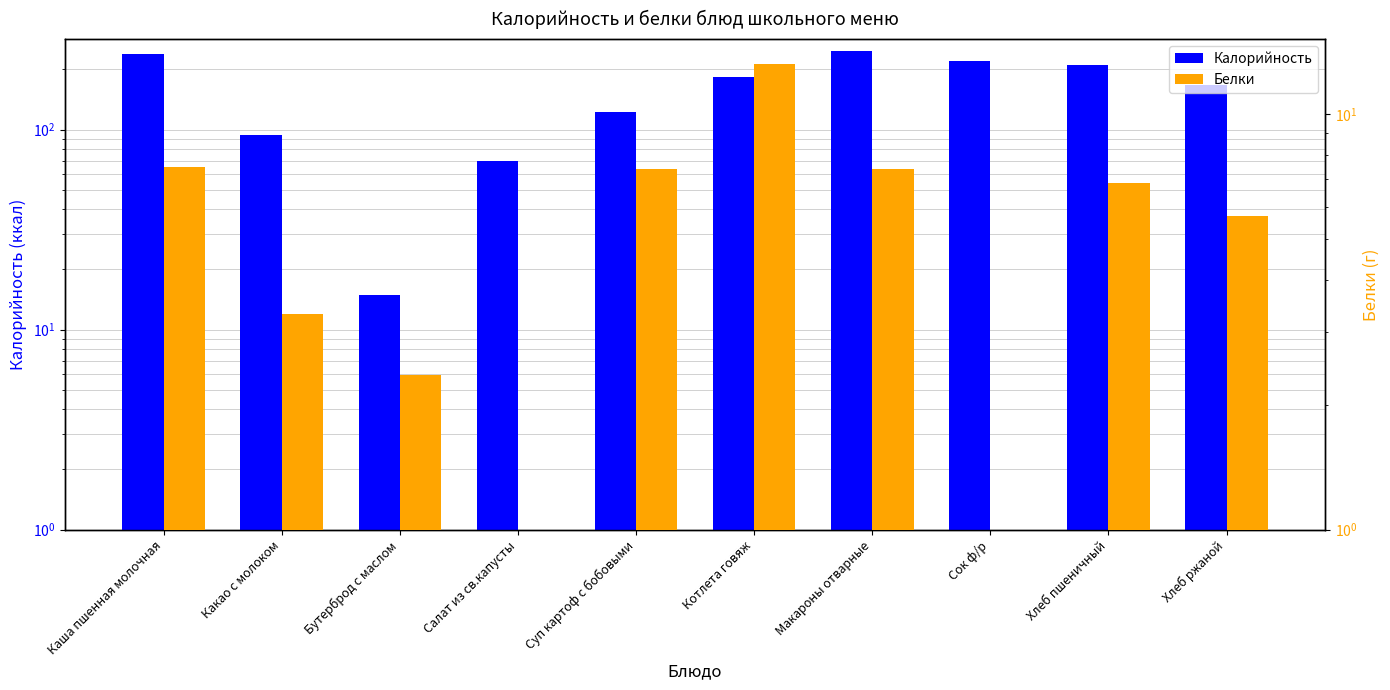

What is the value of the Калорийность bar at the 6th from the left?

182.2